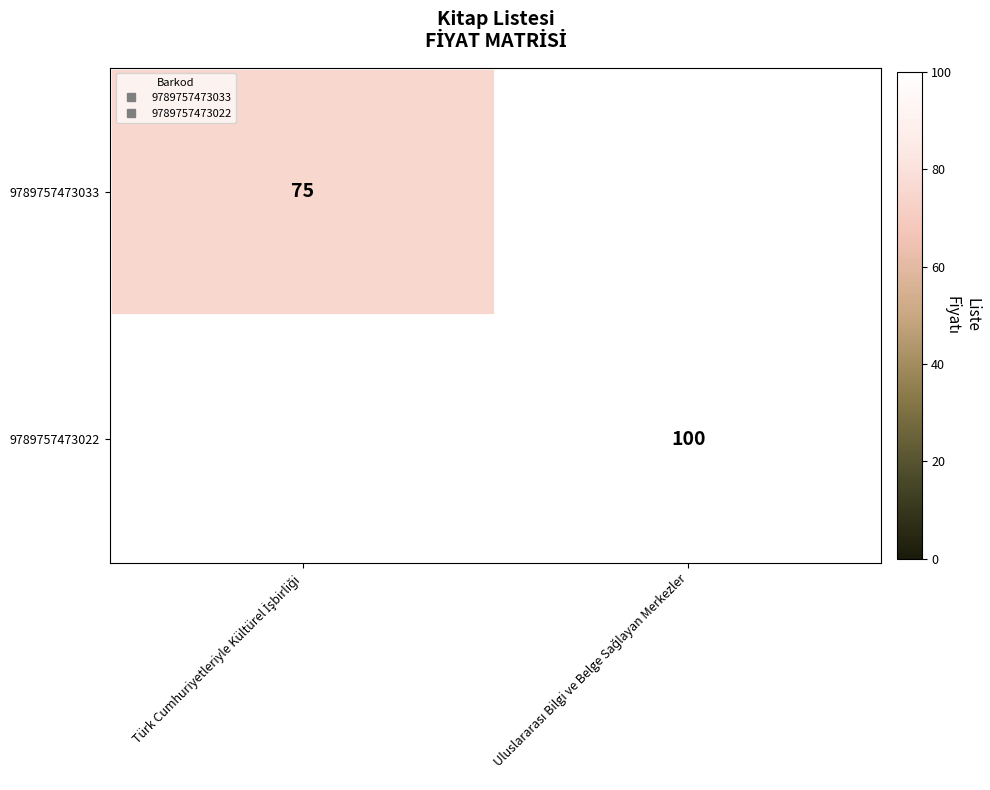

Rank the series at Uluslararası Bilgi ve Belge Sağlayan Merkezler from highest to lowest value.

9789757473022, 9789757473033